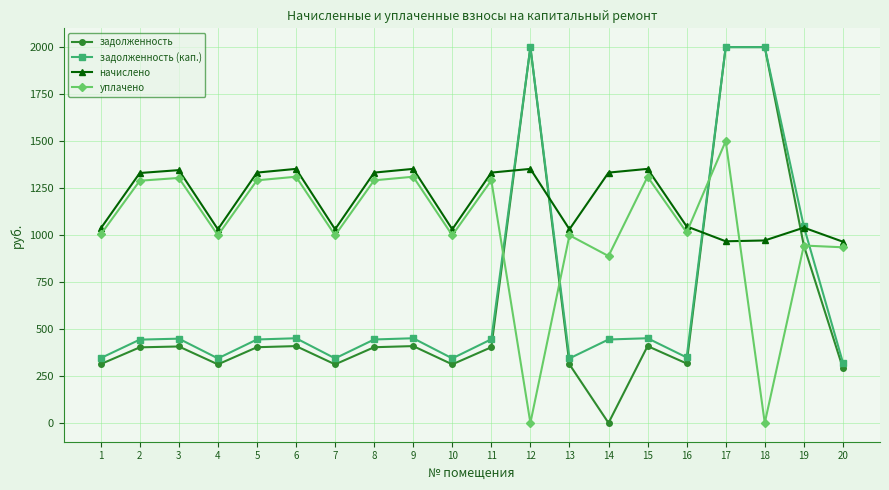

What is the difference between the second highest and minimum values in the уплачено series?

1310.3